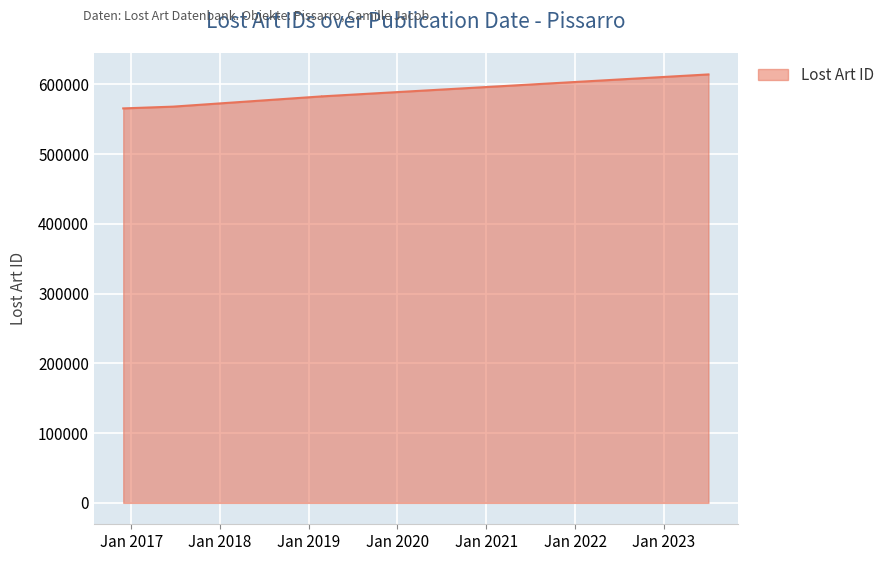

Rank the categories by value from lowest to highest.

2016-11-29, 2017-06-22, 2019-02-26, 2019-02-26, 2023-07-03